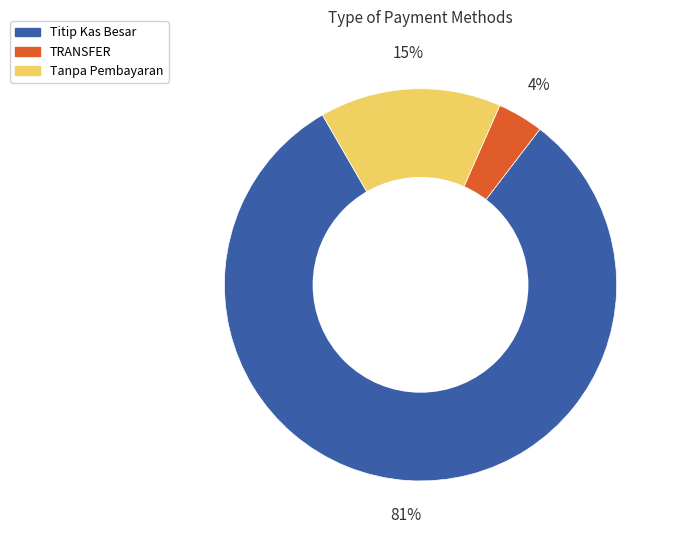

Count the number of slices in the pie.

3